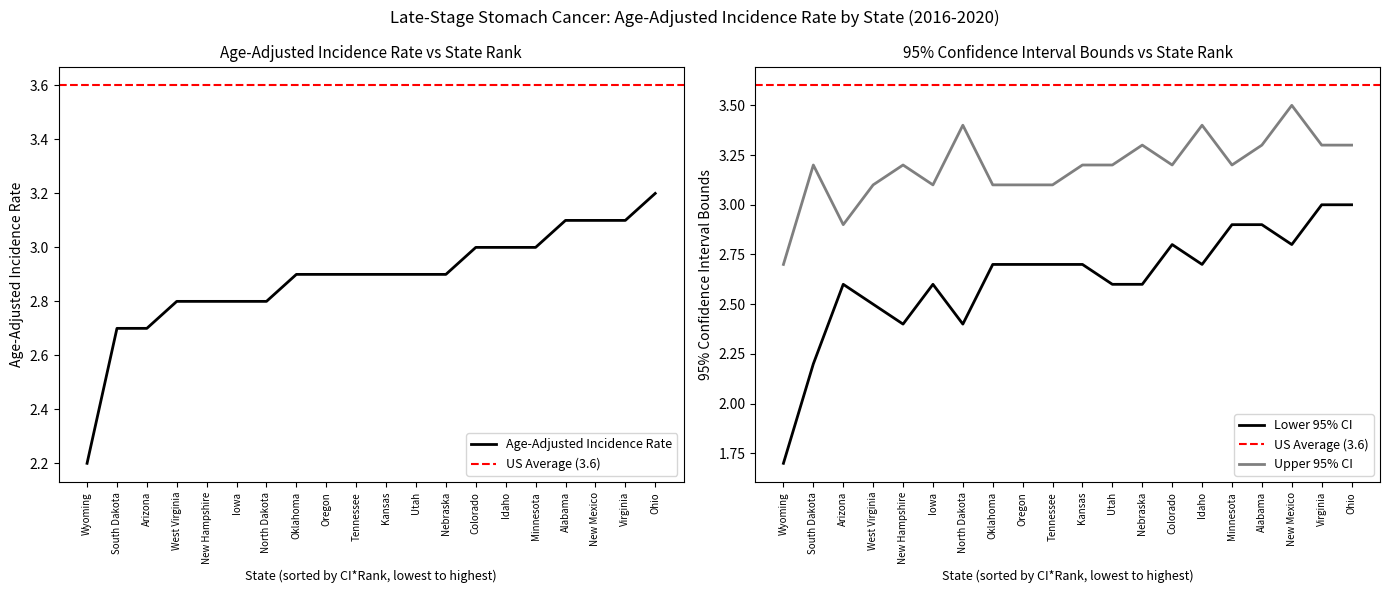

Is it true that Age-Adjusted Incidence Rate equals 2.9 at Kansas?

True